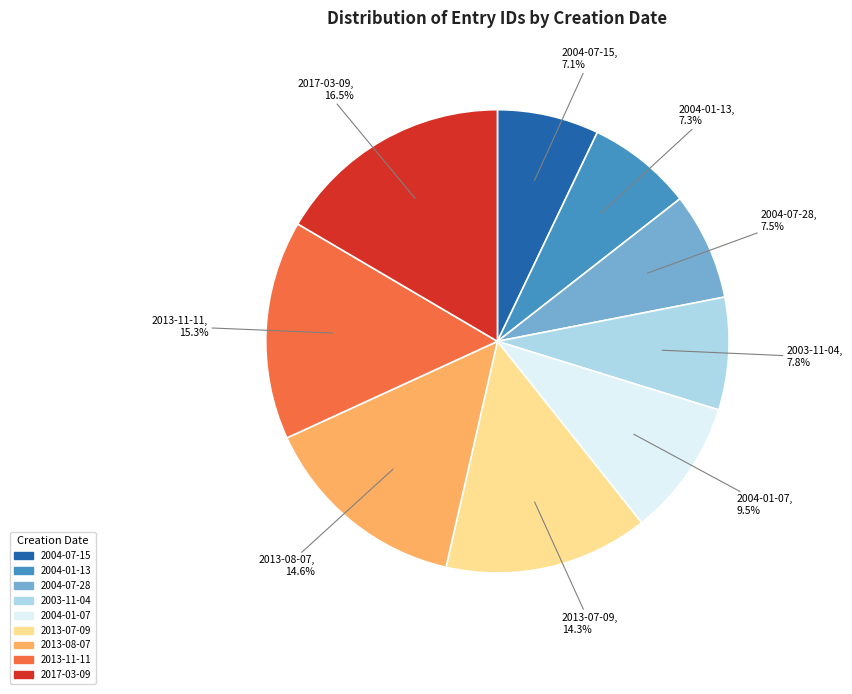

How many segments does this pie chart have?

9